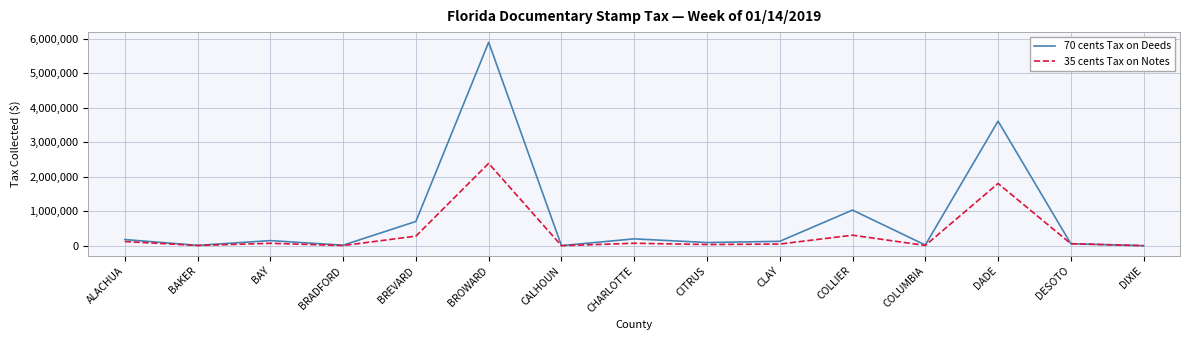

Which series has the widest spread of values?

70 cents Tax on Deeds